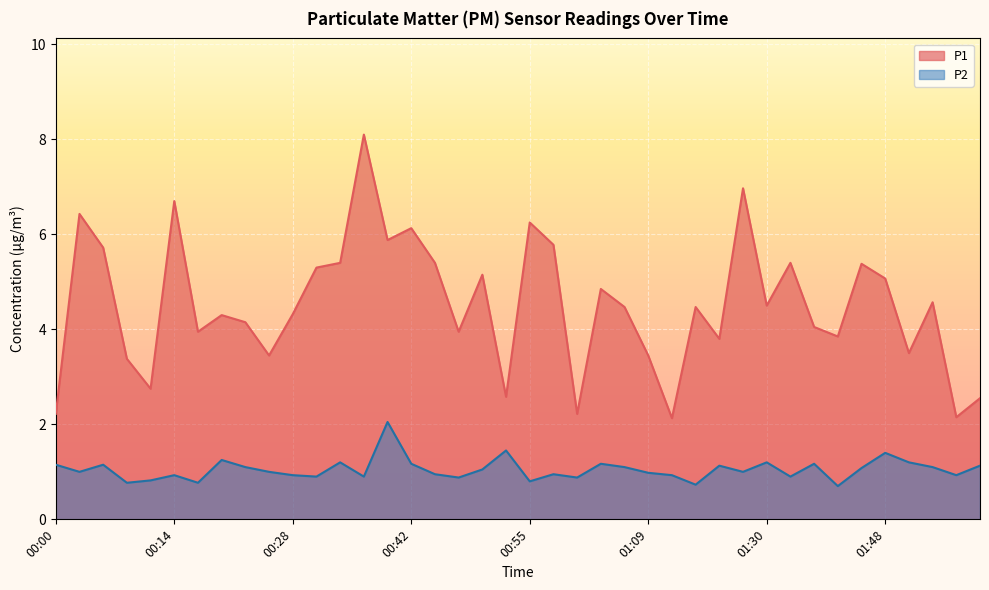

At which category is the sum across all series the highest?

00:36